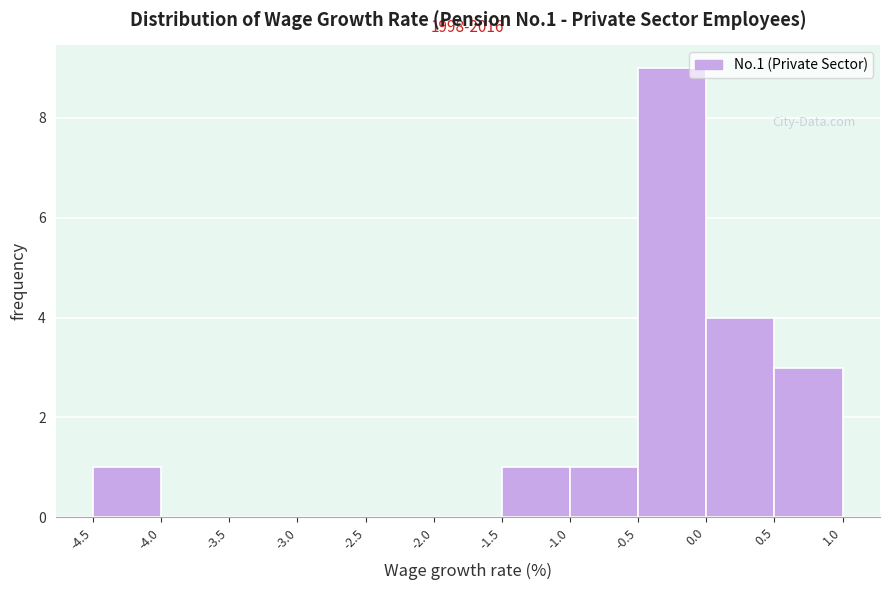

Which range on the x-axis has the tallest bar?

-0.5 to 0.0